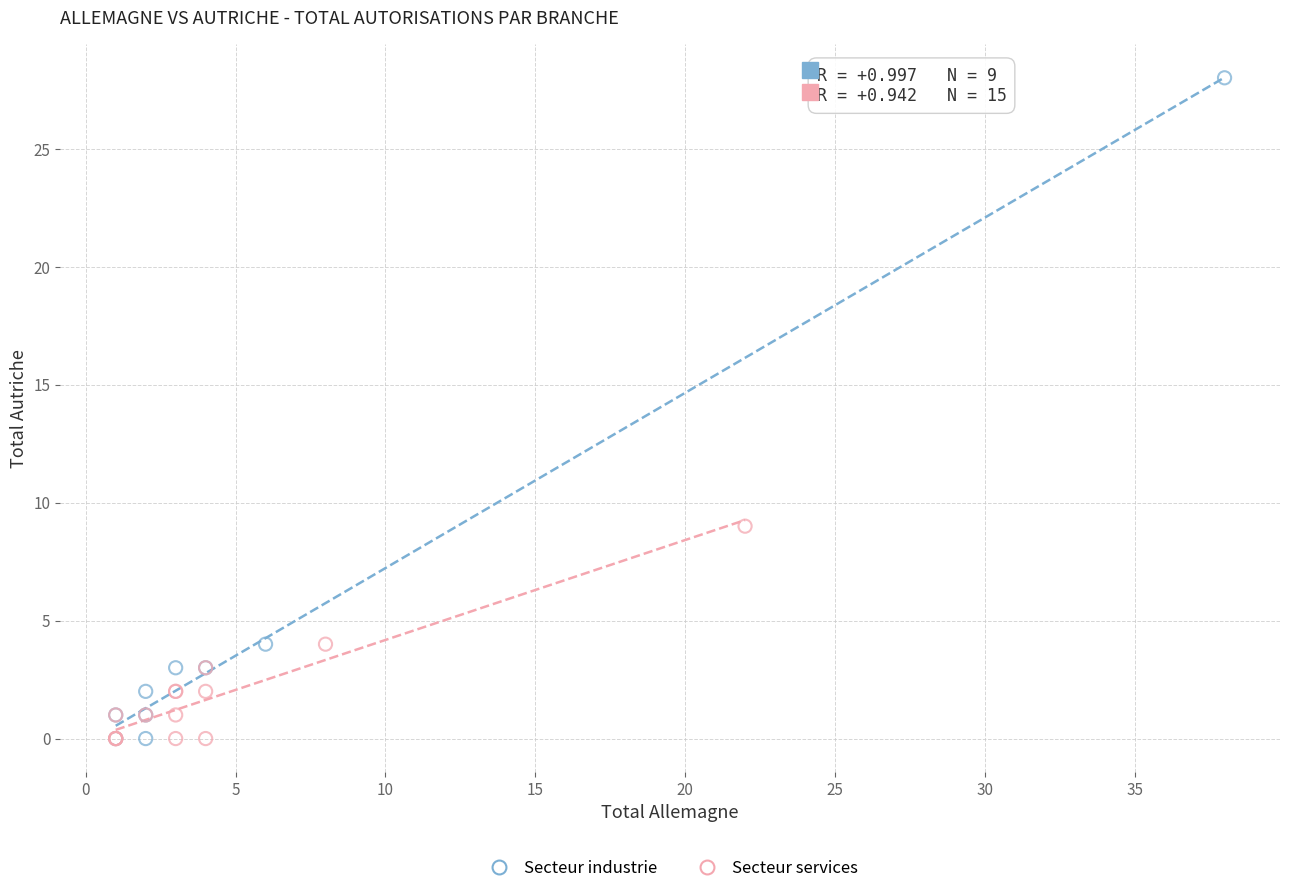

Which series has the widest spread of Y values?

Secteur industrie